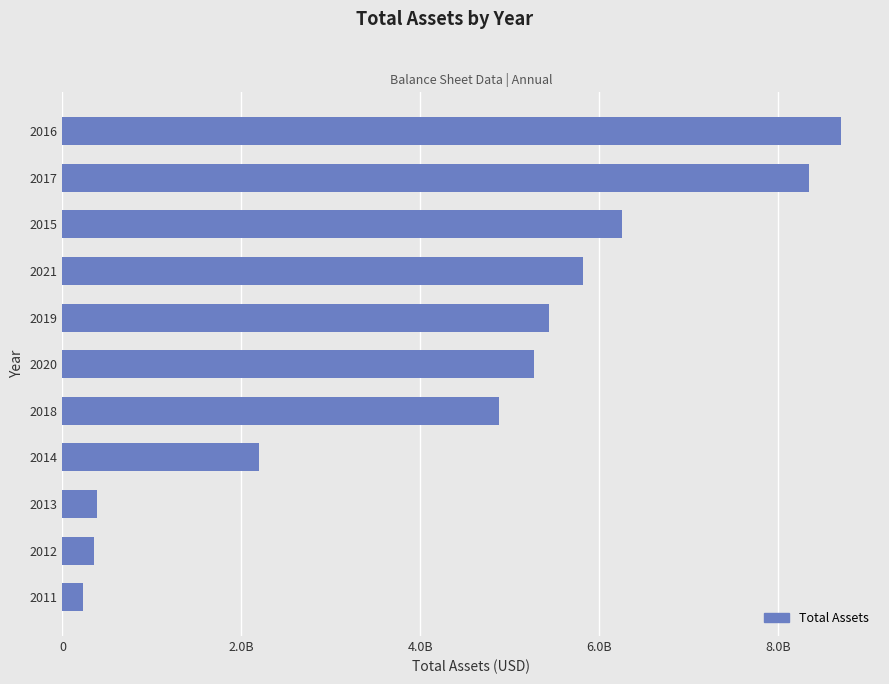

Are the bars horizontal?

Yes